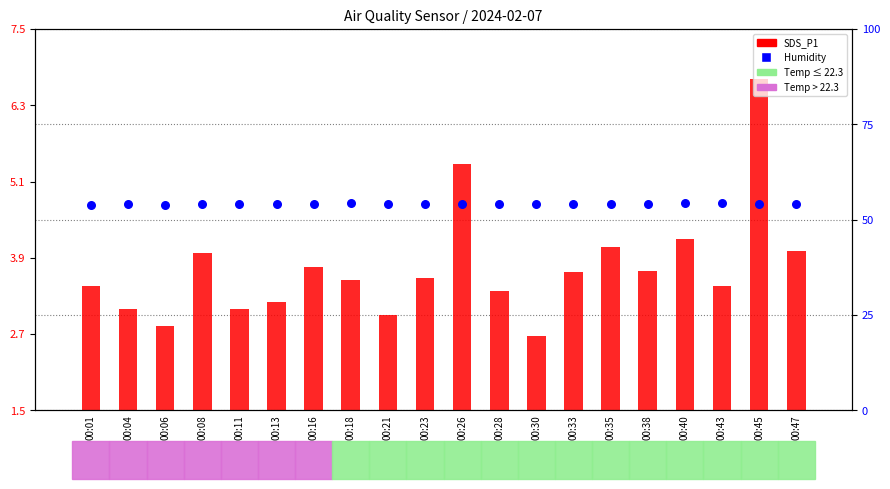

Which series has the largest total across all categories?

Humidity